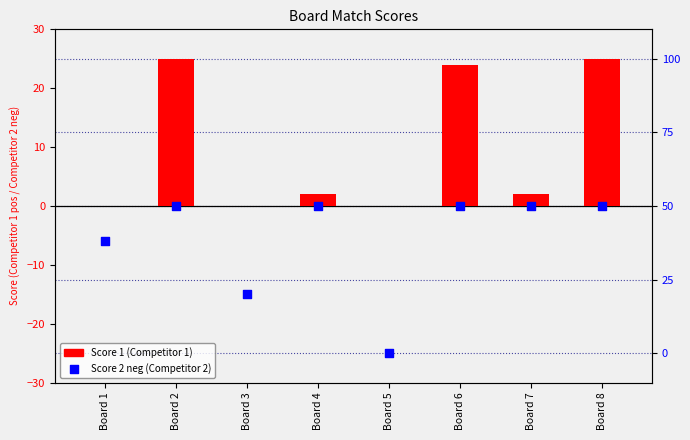

At which category is the sum across all series the highest?

Board 2